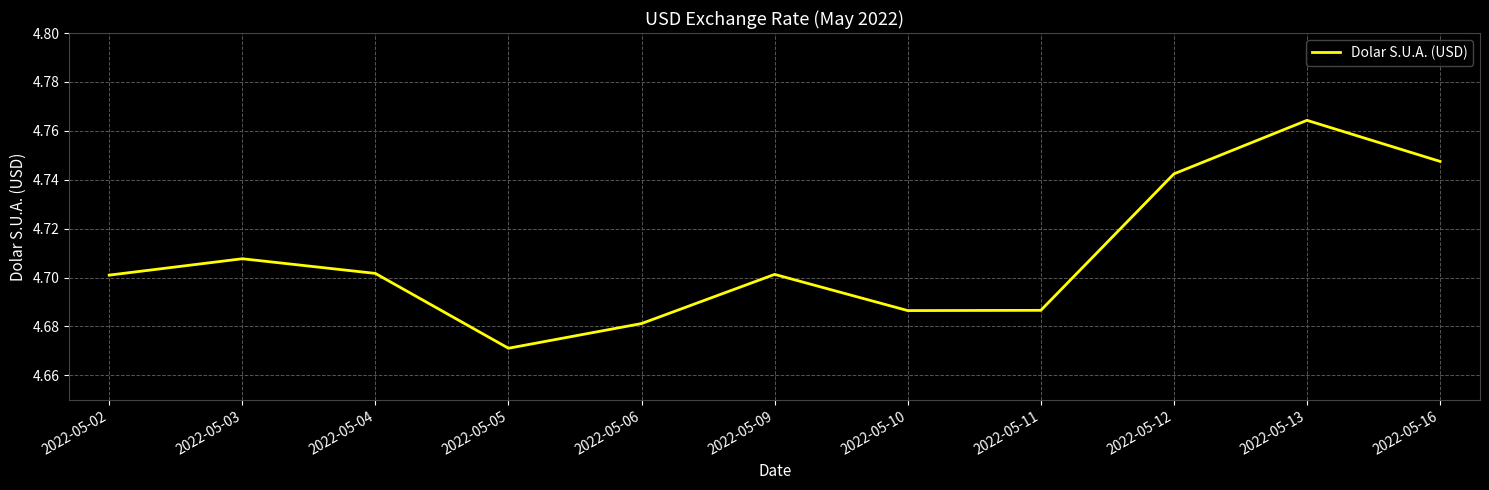

How many lines are shown in the chart?

1